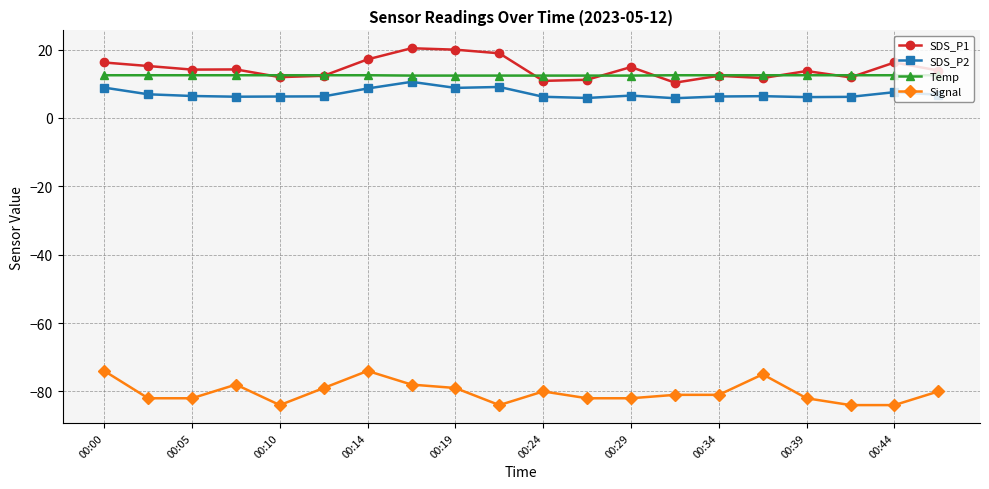

True or false: Signal and SDS_P1 cross at least once.

False